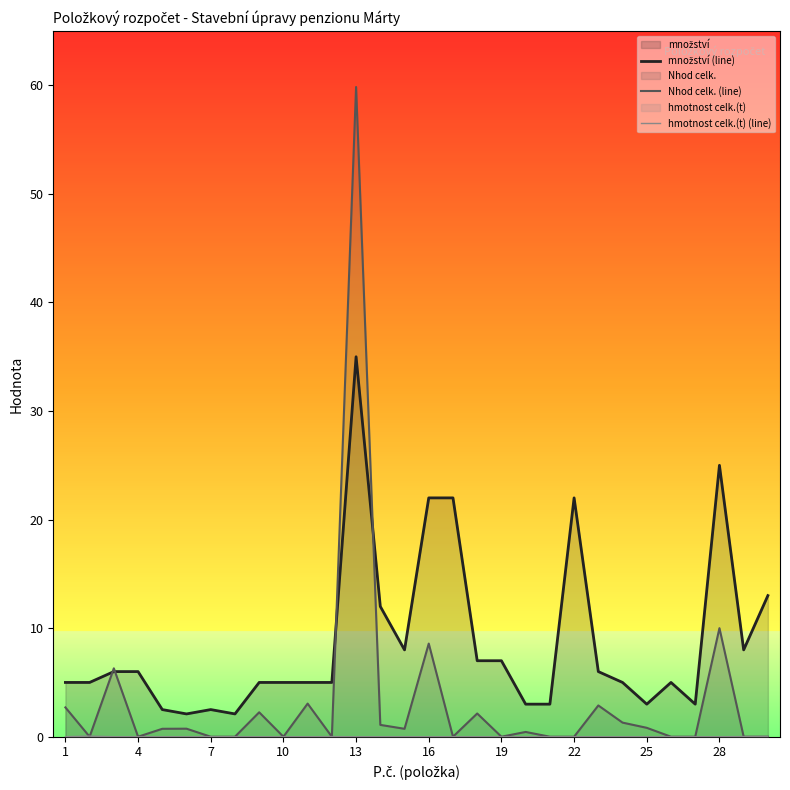

True or false: Nhod celk. (line) has more than 2 interior local peaks.

True